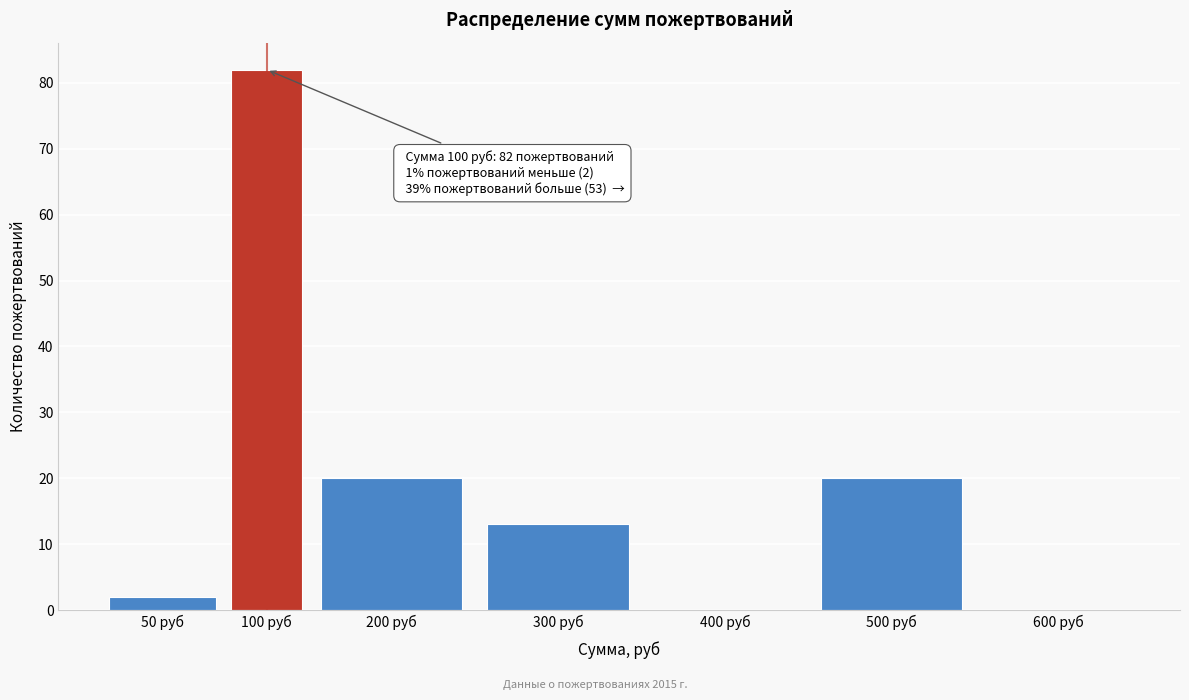

Reading right to left, what are all the values shown in this chart?

600 руб=0	500 руб=20	400 руб=0	300 руб=13	200 руб=20	100 руб=82	50 руб=2